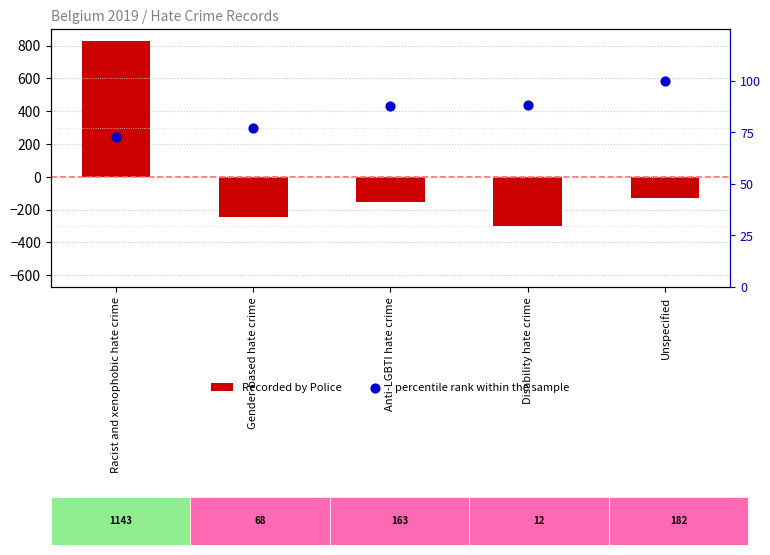

Which series has the widest spread of Y values?

Recorded by Police